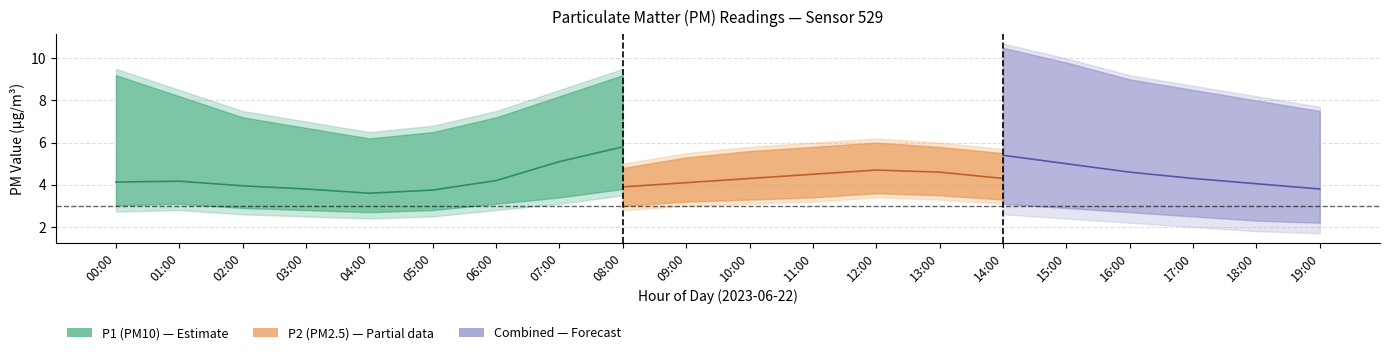

The value of P1_upper at 17:00 is 8.5. True or false?

True